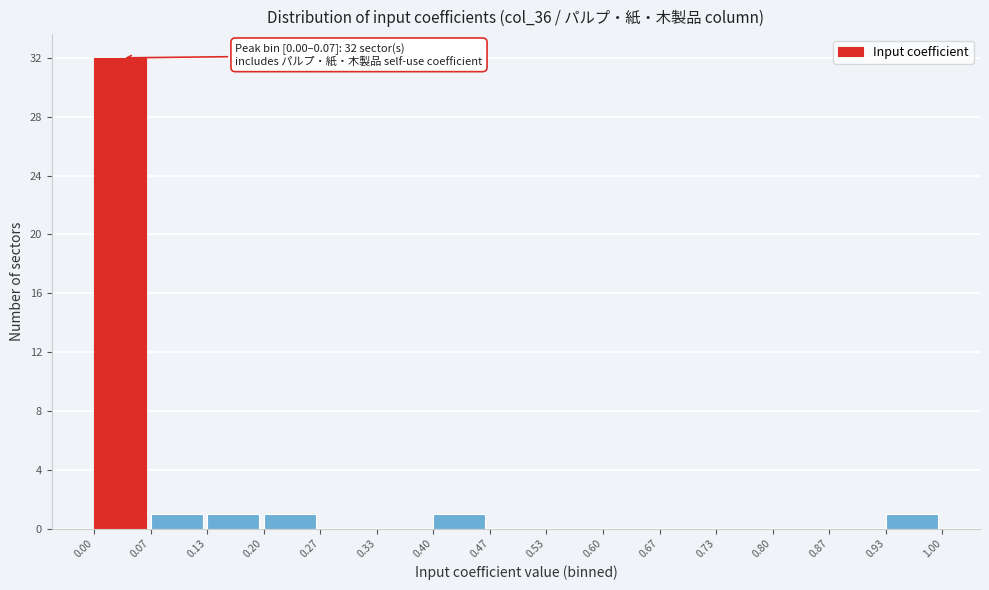

Which range on the x-axis has the tallest bar?

0.00 to 0.07